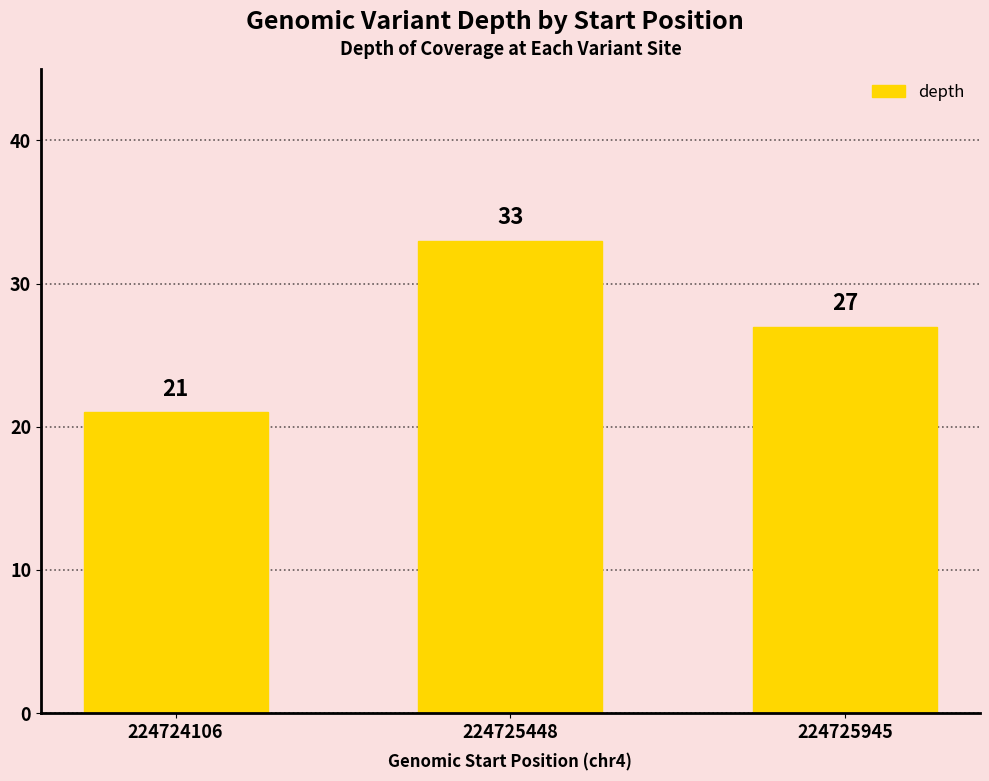

The chart shows a value of 28 at 224724106. True or false?

False